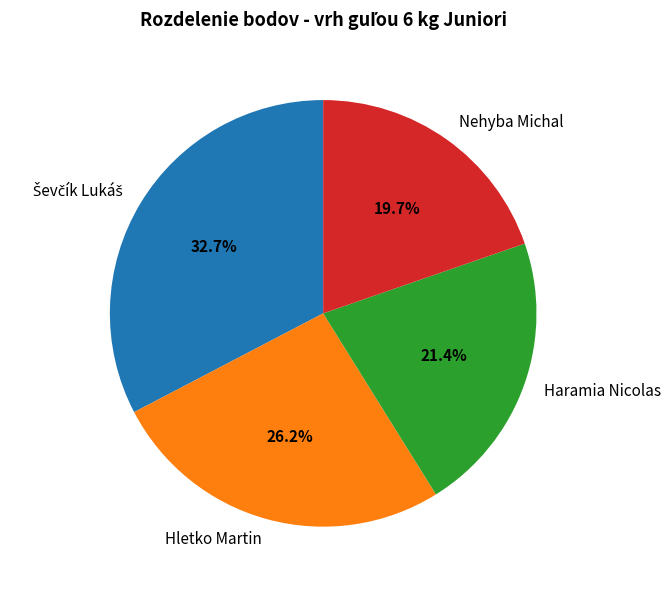

Approximately how many times larger is the value at Nehyba Michal compared to Hletko Martin?

0.8